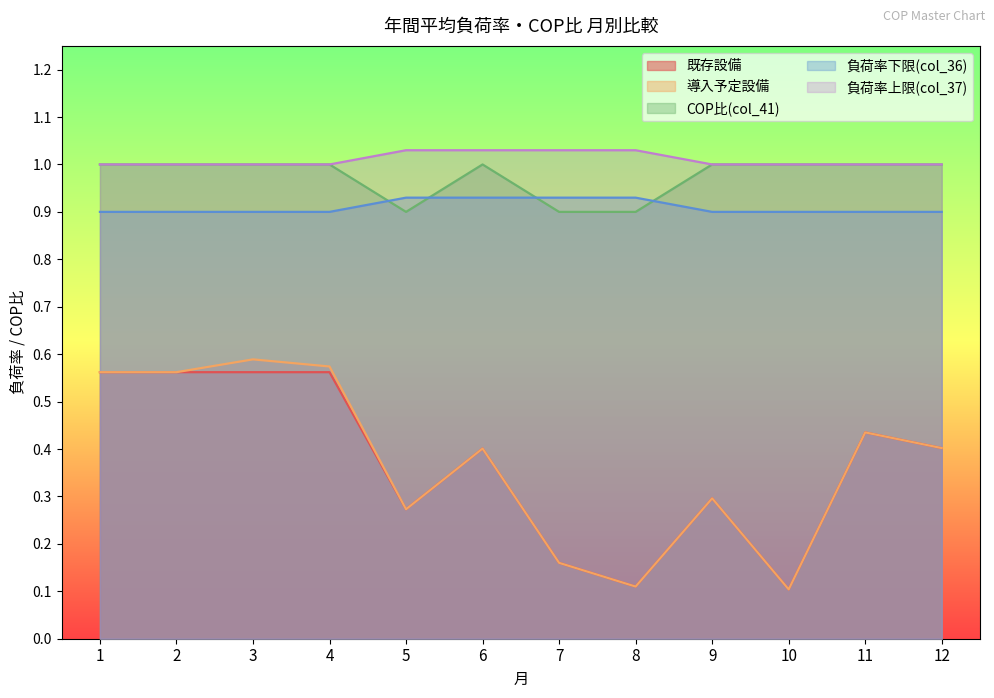

Where is 負荷率下限(col_36) nearest to the value 0?

1